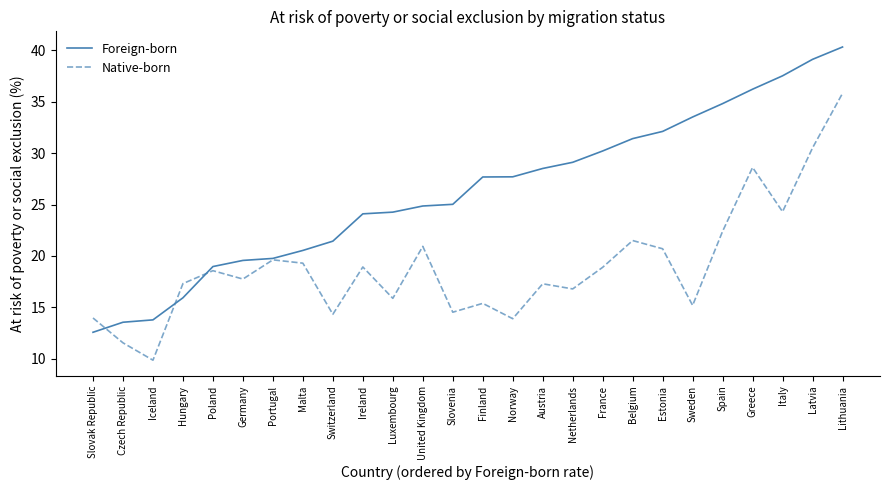

True or false: Foreign-born has a value of 49.6 at Netherlands.

False